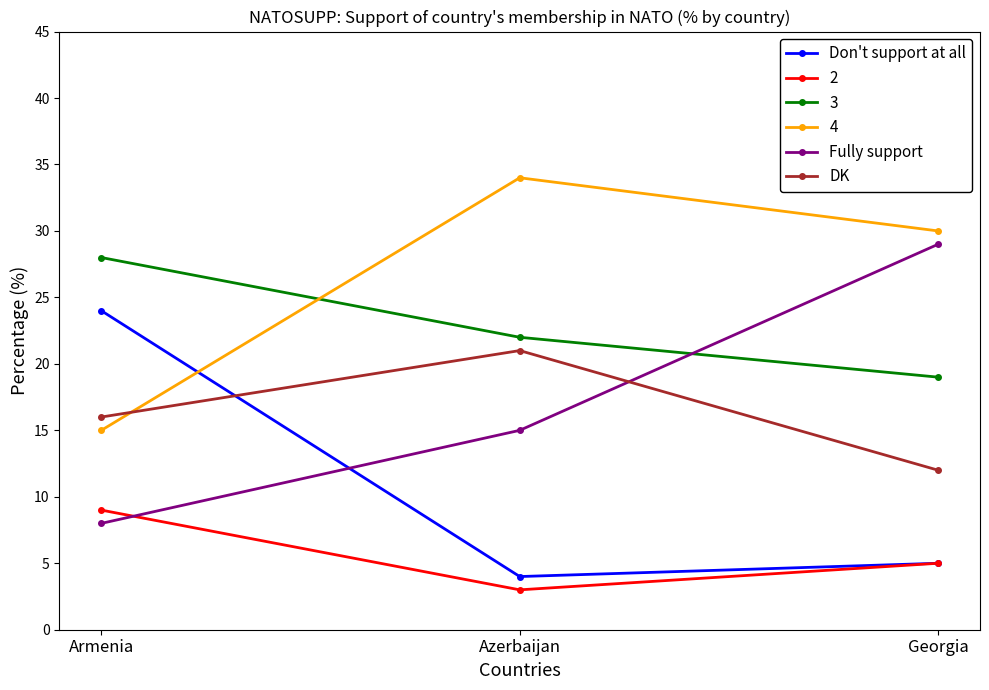

How many Fully support values are between 8 and 29?

3